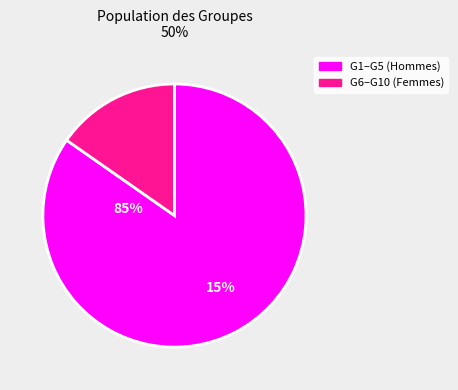

Which category has the biggest portion of the pie?

G1